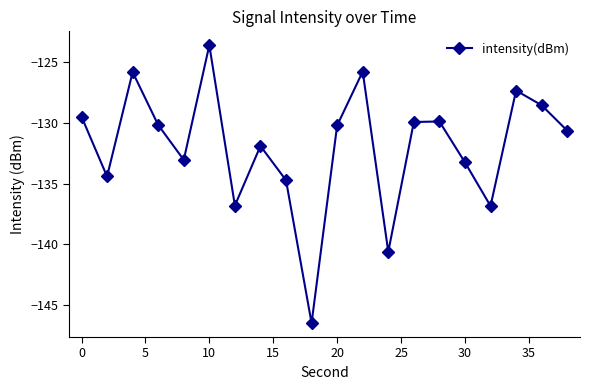

What is the difference between the maximum and second lowest values?

17.0